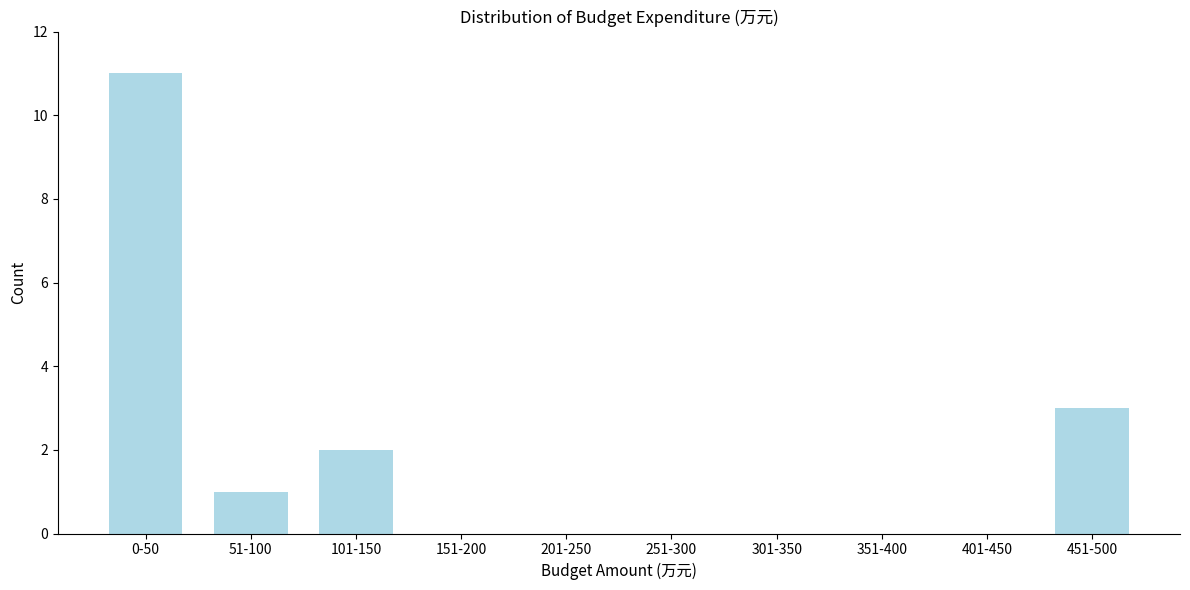

Reading right to left, what are all the values shown in this chart?

451-500=3	401-450=0	351-400=0	301-350=0	251-300=0	201-250=0	151-200=0	101-150=2	51-100=1	0-50=11